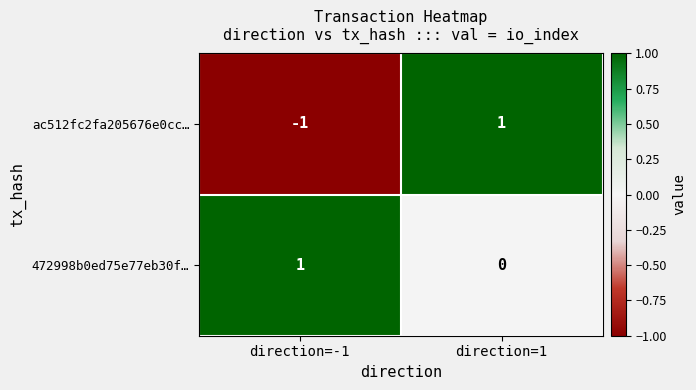

At which category is the sum across all series the highest?

direction=1